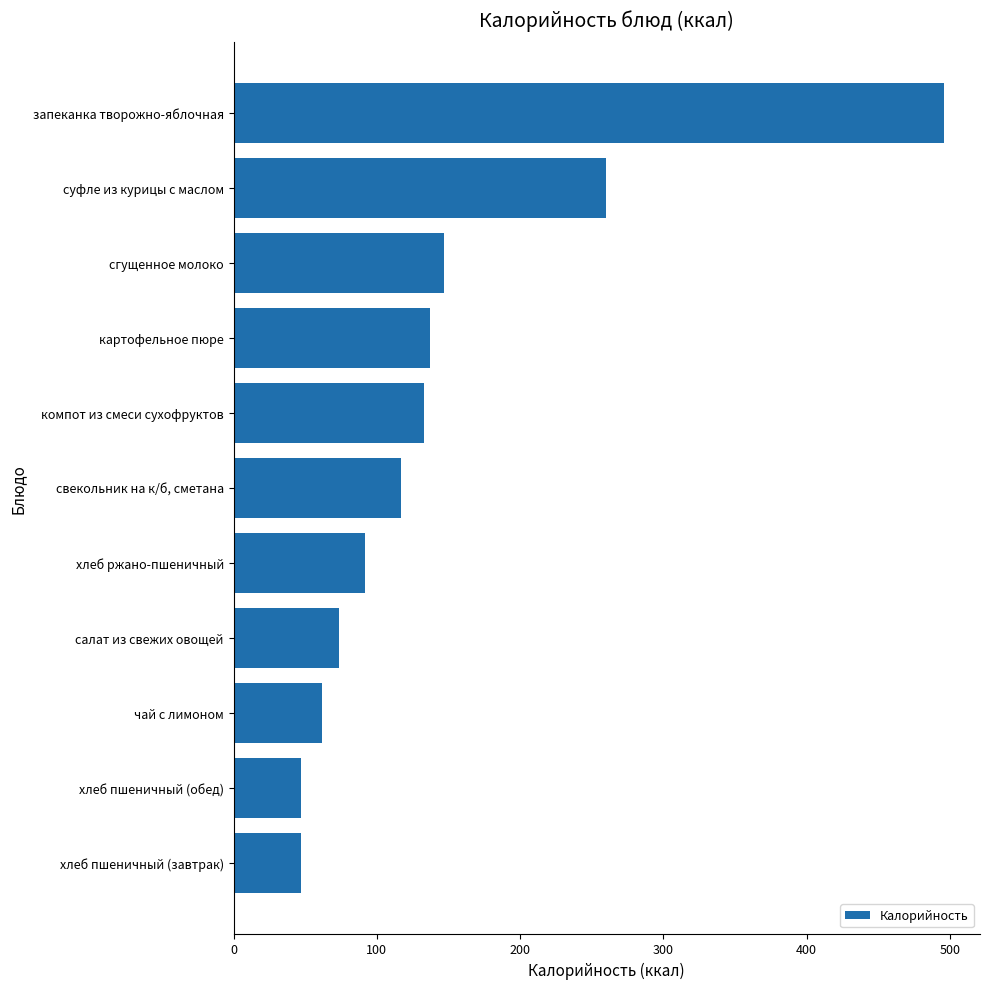

Are the bars horizontal?

Yes